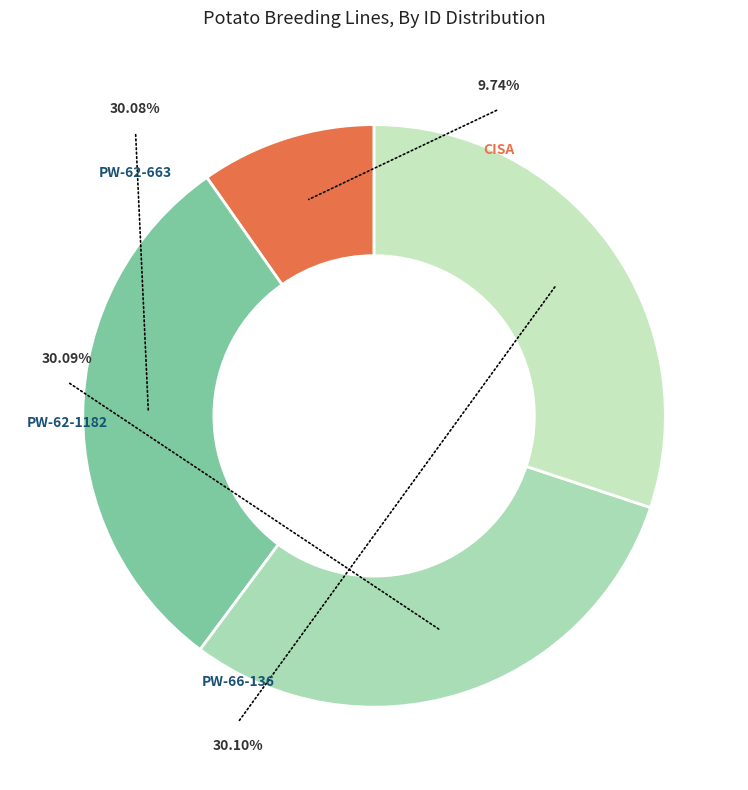

Is CISA the majority of the pie?

No